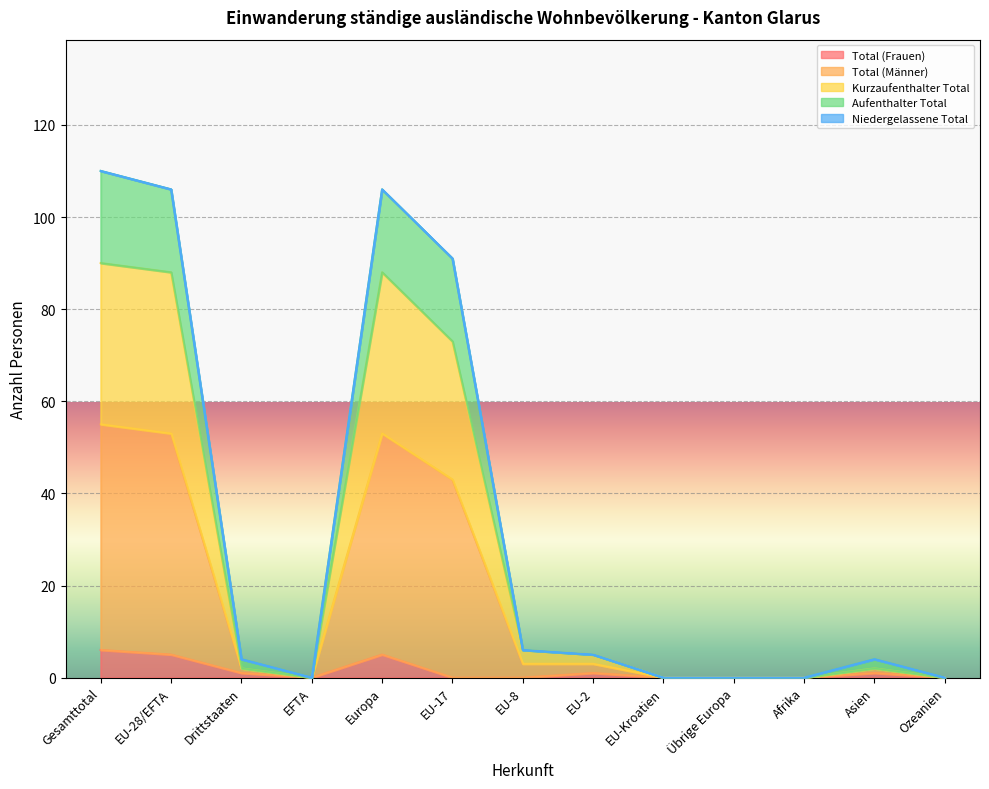

What is the difference between the second highest and second lowest values in the Kurzaufenthalter Total series?

88